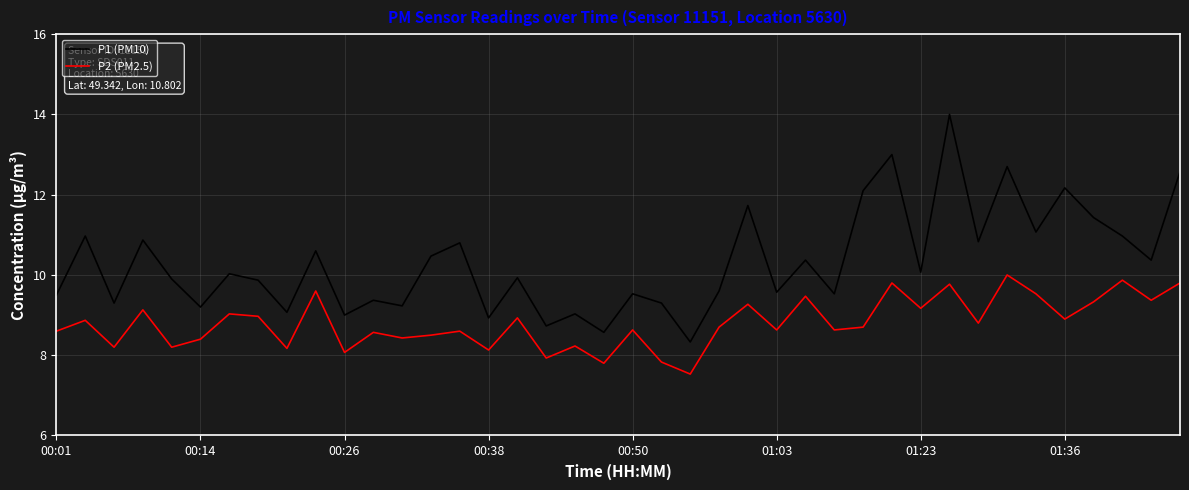

What is the difference between the maximum and minimum values in the P1 (PM10) series?

5.7